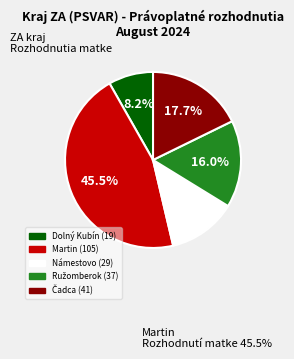

Which slice is the largest?

Martin